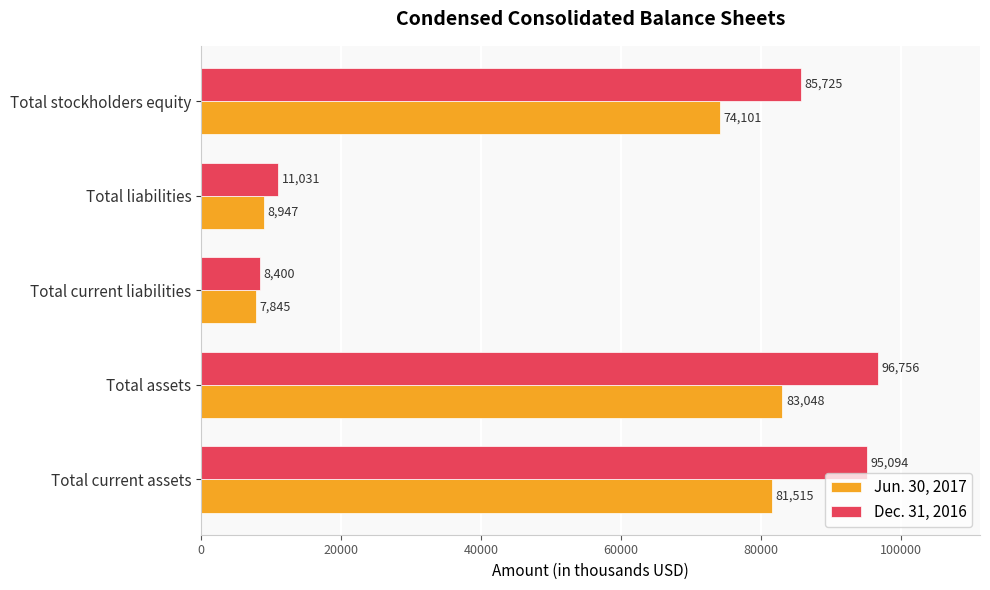

What is the minimum value shown in the chart?

7845